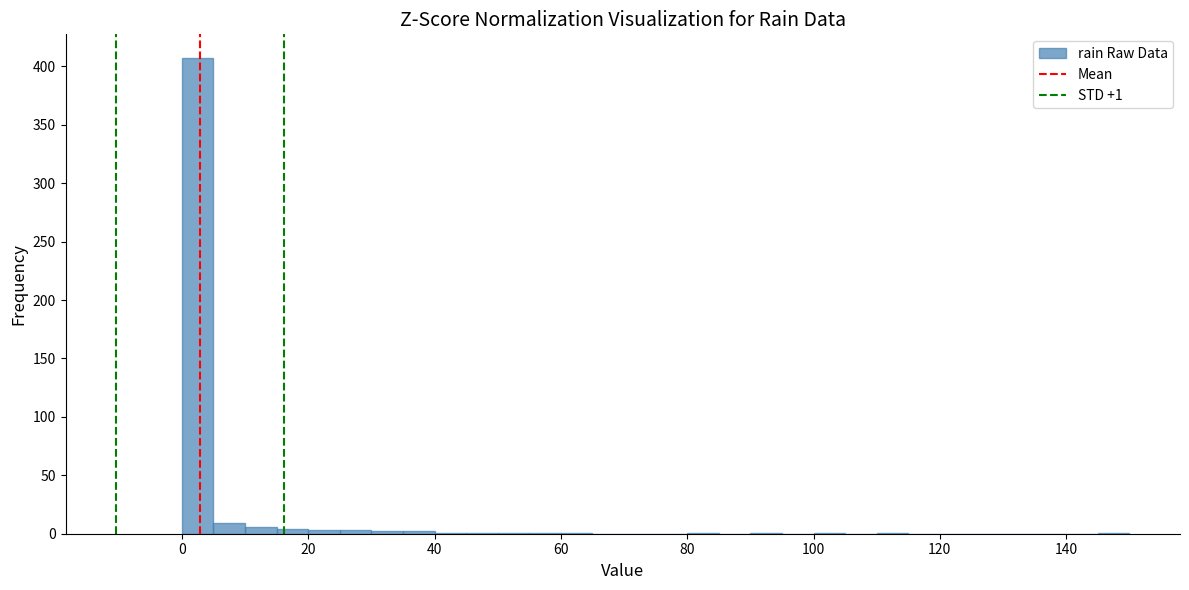

Read against the x-axis, roughly where is the centre of the tallest bar?

2